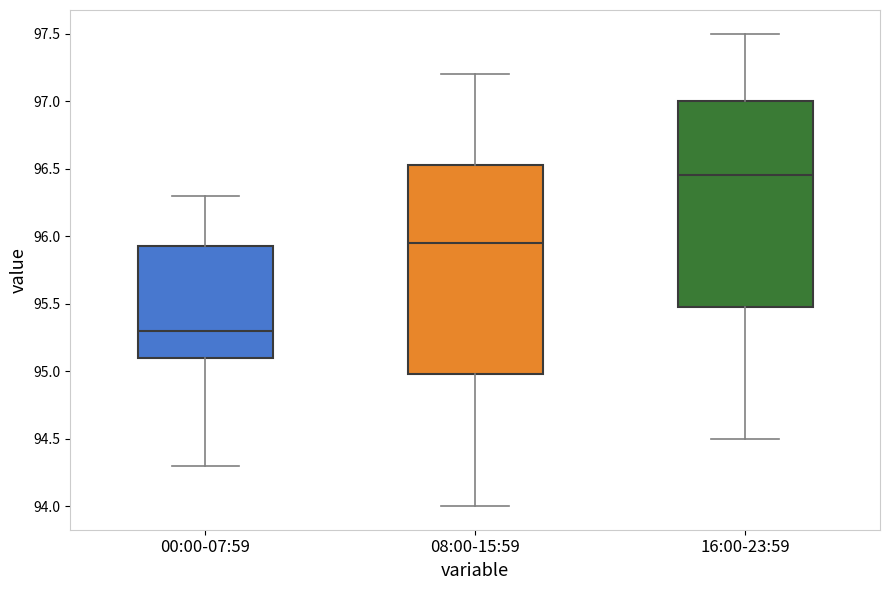

Which box's median line is the highest?

16:00-23:59